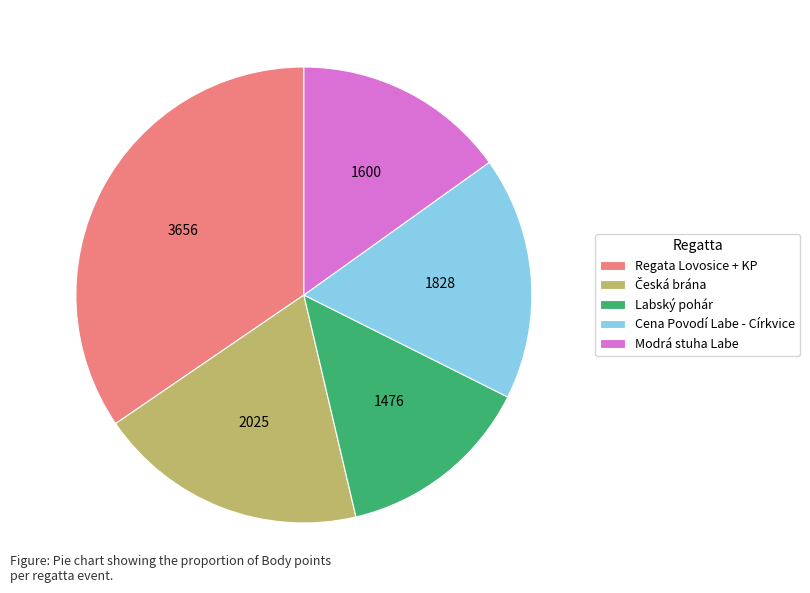

Which category has the smallest portion of the pie?

Labský pohár